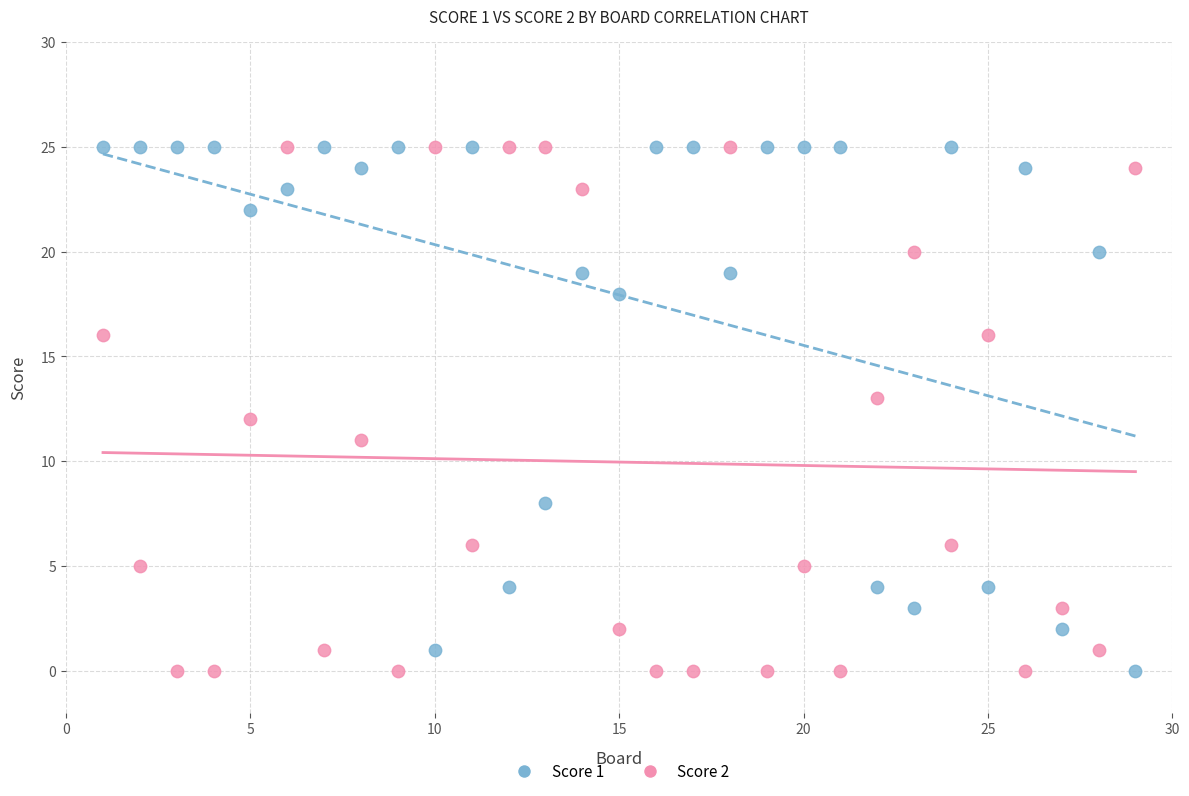

Across all data points, what is the range of Y values (max minus min)?

25